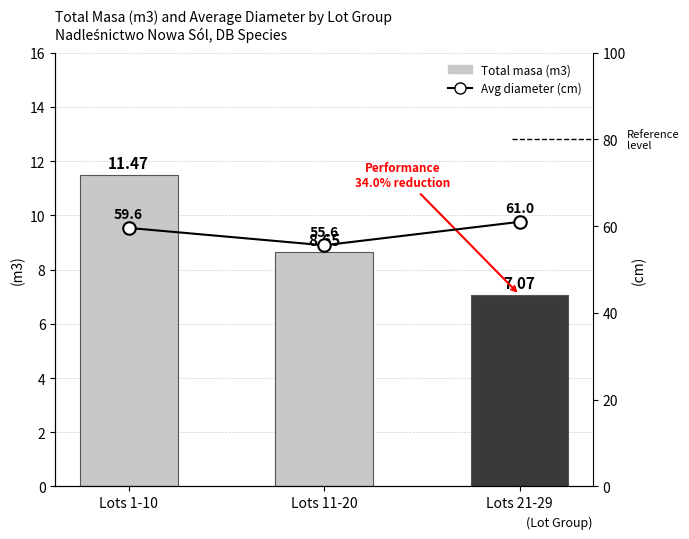

Between Lots 1-10 and Lots 11-20, which is larger?

Lots 1-10